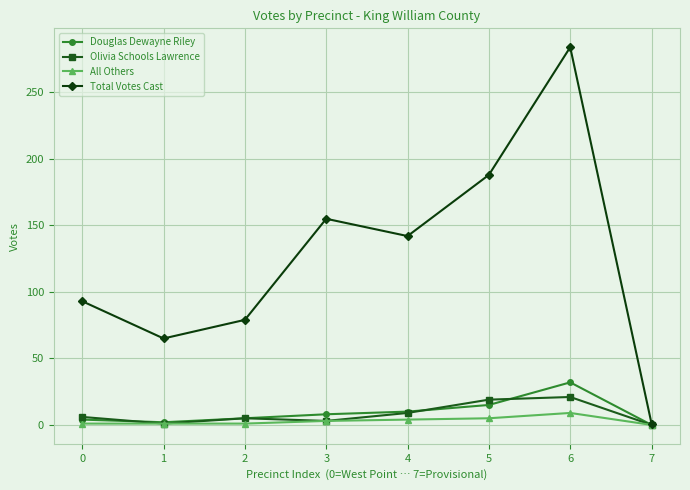

Which category has the highest value across all series?

6